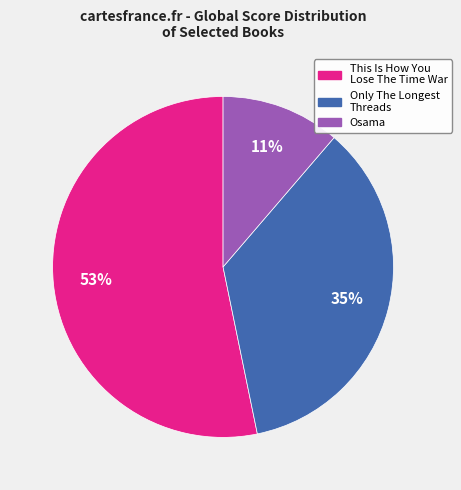

Is the sum of This Is How You Lose The Time War and Only The Longest Threads greater than half?

Yes